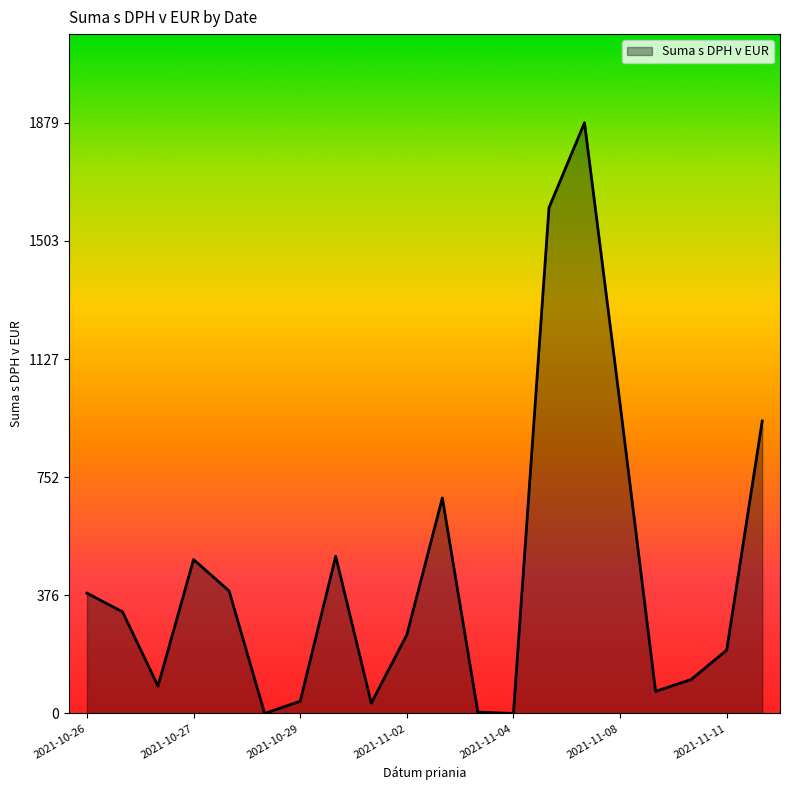

What is the difference between the maximum and minimum values?

1878.8